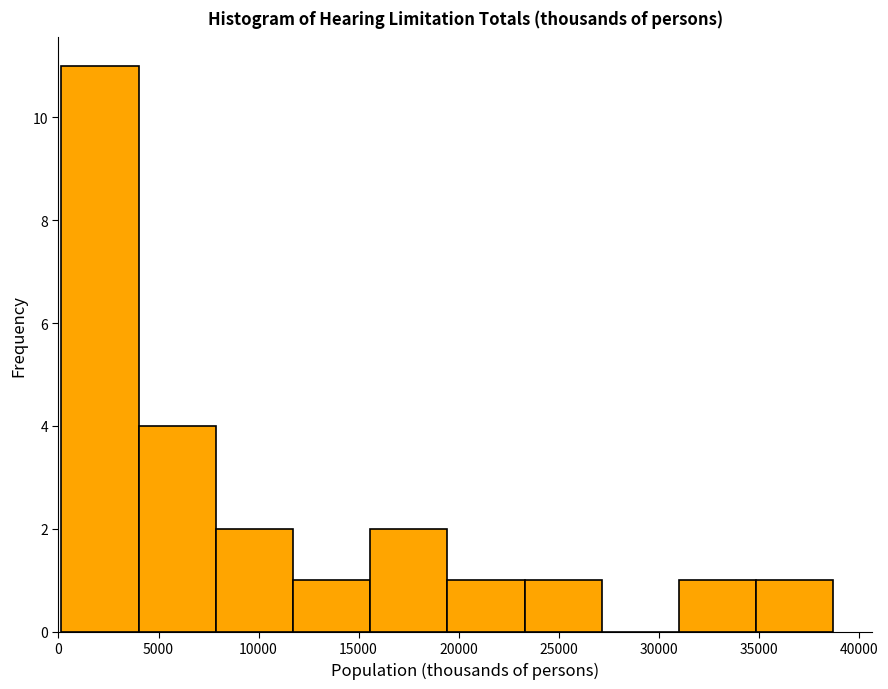

How tall is the bar that spans 31000 to 35000 on the x-axis? Neither the bar edges nor the heights are printed on the chart, so give them approximately, as read against the axes.

1